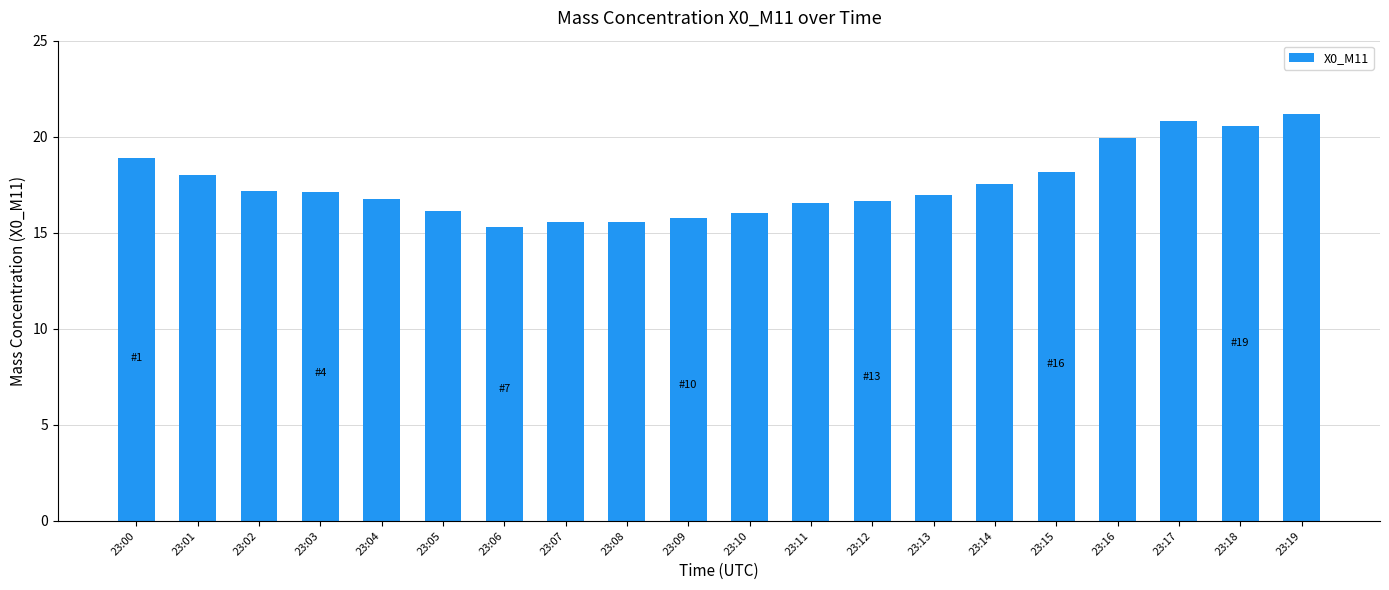

True or false: the data shows 7.0 at 23:05.

False